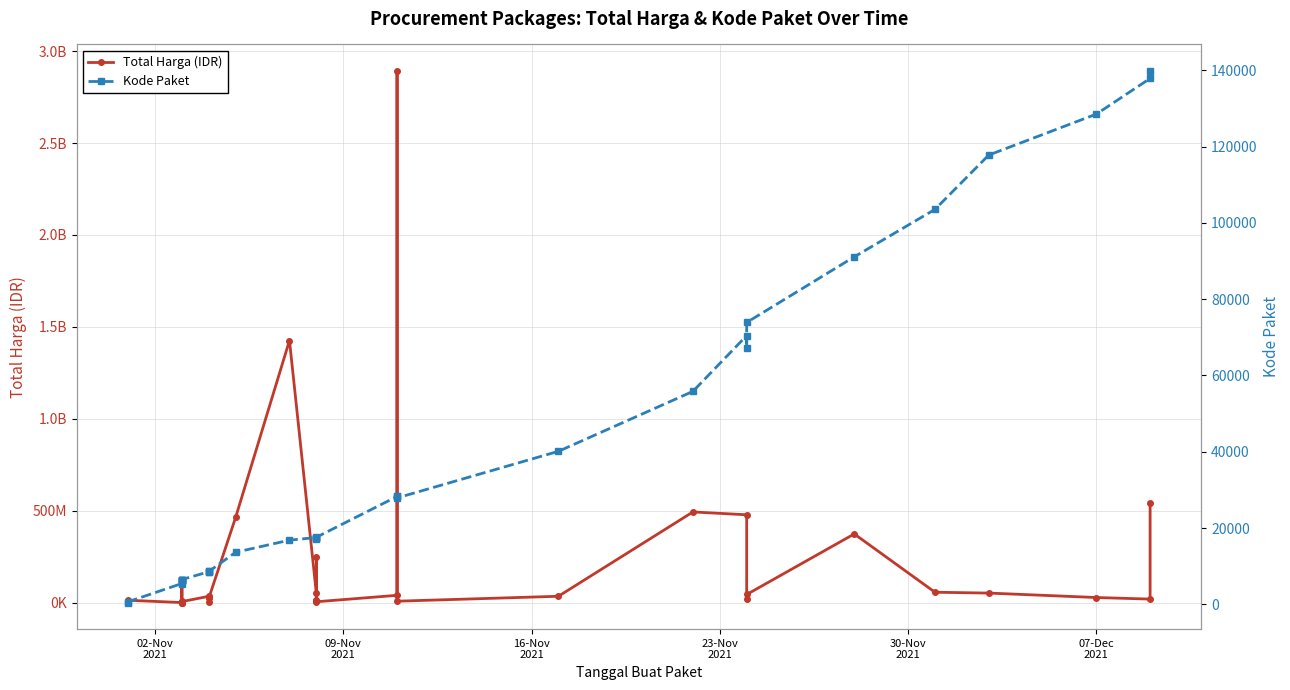

Reading left to right, extract all data points from this chart.

Total Harga (IDR): 333600	12453900	78000	98772570	2772000	265000	4672200	182000	8742500	5129000	34000000	32441200	577875	23653000	464002100	1425867900	49730040	9180000	15513960	250350000	4350000	39440000	2892122000	7401240	34292000	493000000	477600000	19175000	43859200	373404000	56152800	51601000	27412000	18900000	541071000
Kode Paket: 464	675	5449	5997	6214	6246	6300	6350	6397	6503	8530	8646	8668	8601	13652	16823	17509	17272	17283	17238	17580	28271	28425	27891	40112	55826	70453	67279	73894	91101	103541	117783	128516	137876	139817